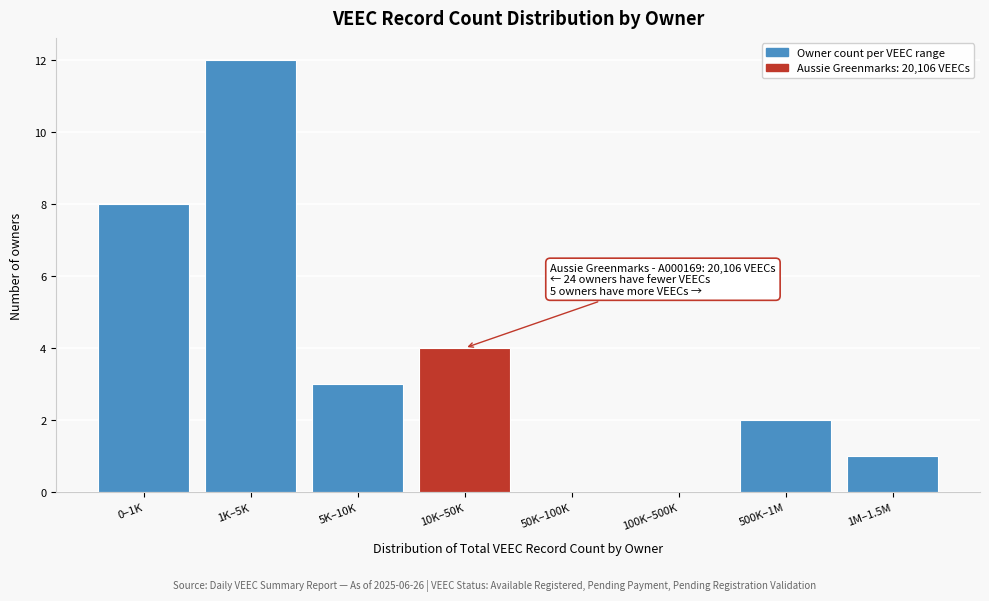

Reading left to right, what are all the values shown in this chart?

0–1K=8	1K–5K=12	5K–10K=3	10K–50K=4	50K–100K=0	100K–500K=0	500K–1M=2	1M–1.5M=1